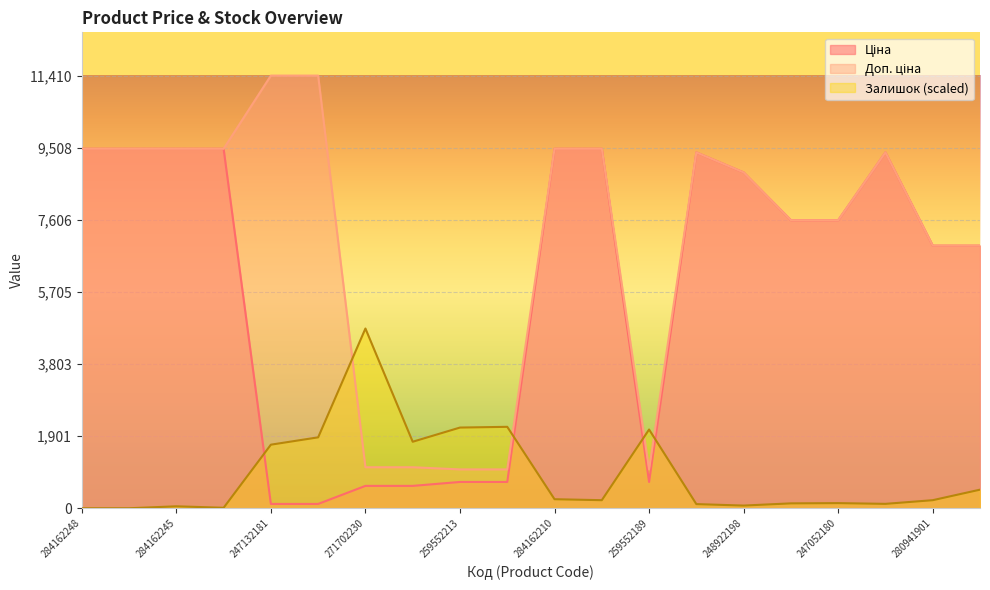

True or false: Ціна and Доп. ціна intersect in this chart.

False